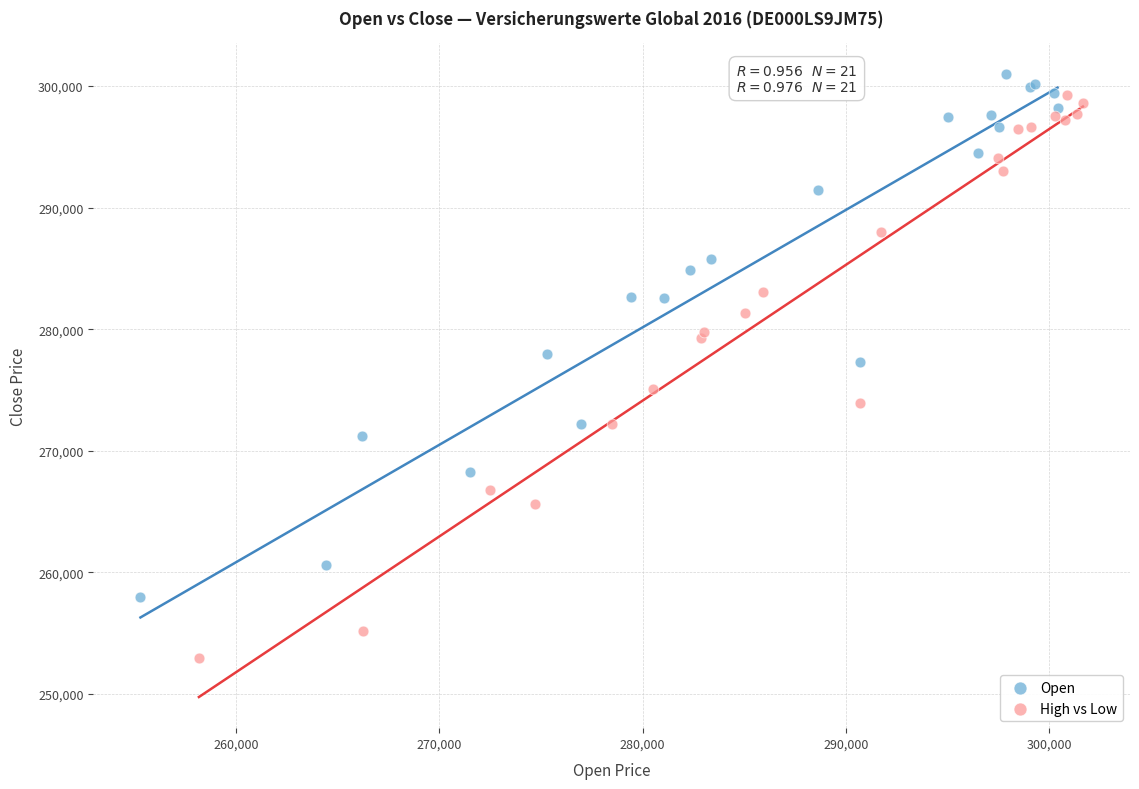

Which series reaches the minimum Y coordinate?

High vs Low